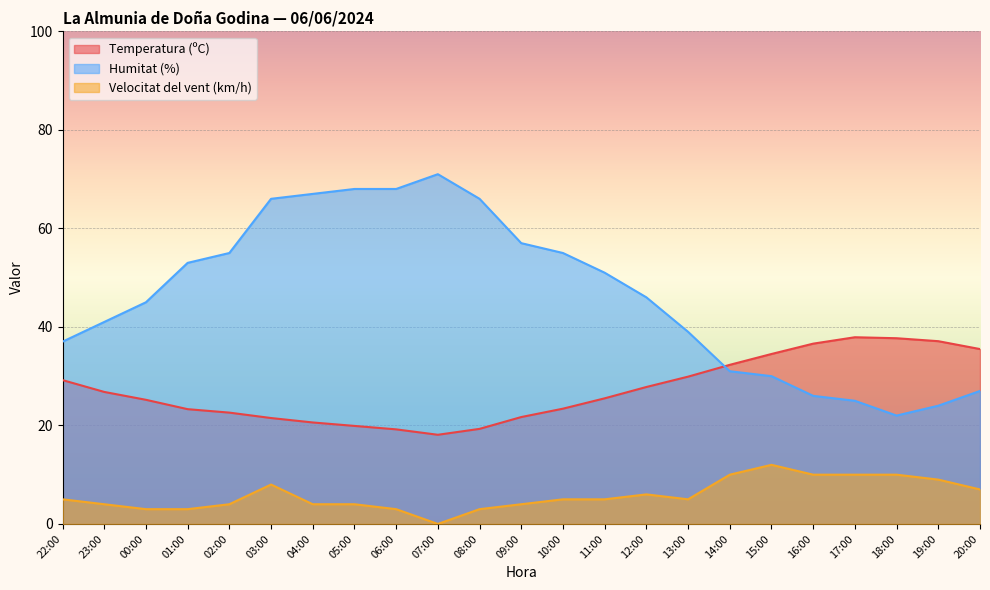

Is it true that Velocitat del vent (km/h) equals 6.4 at 02:00?

False